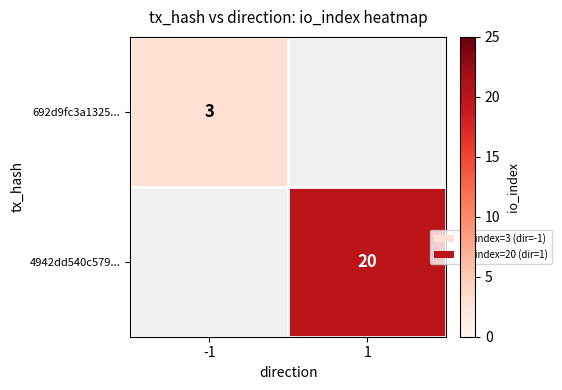

The value of 692d9fc3a1325... at -1 is 3. True or false?

True